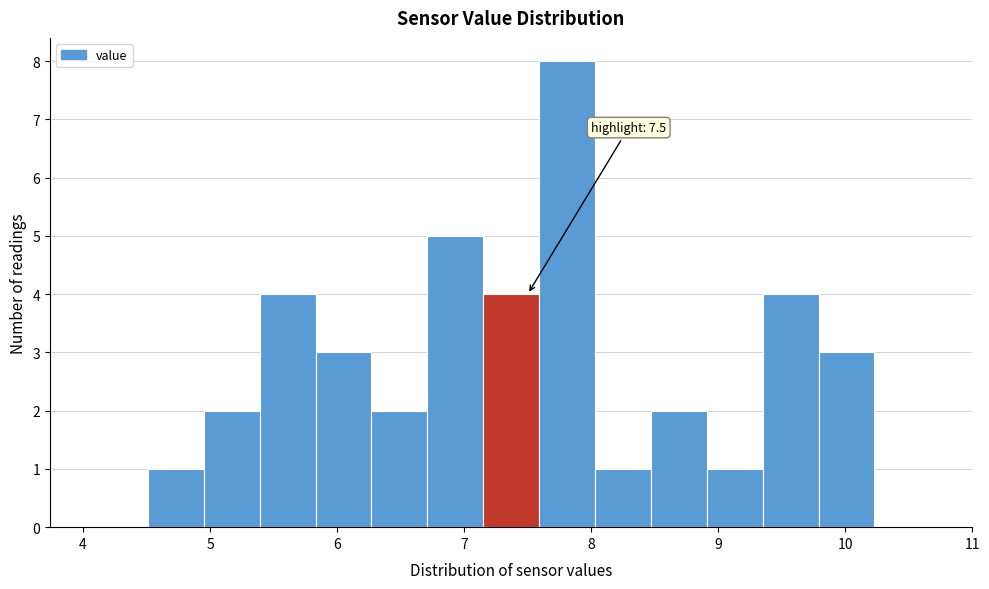

Over which range of the x-axis is the bar tallest?

7.59 to 8.03